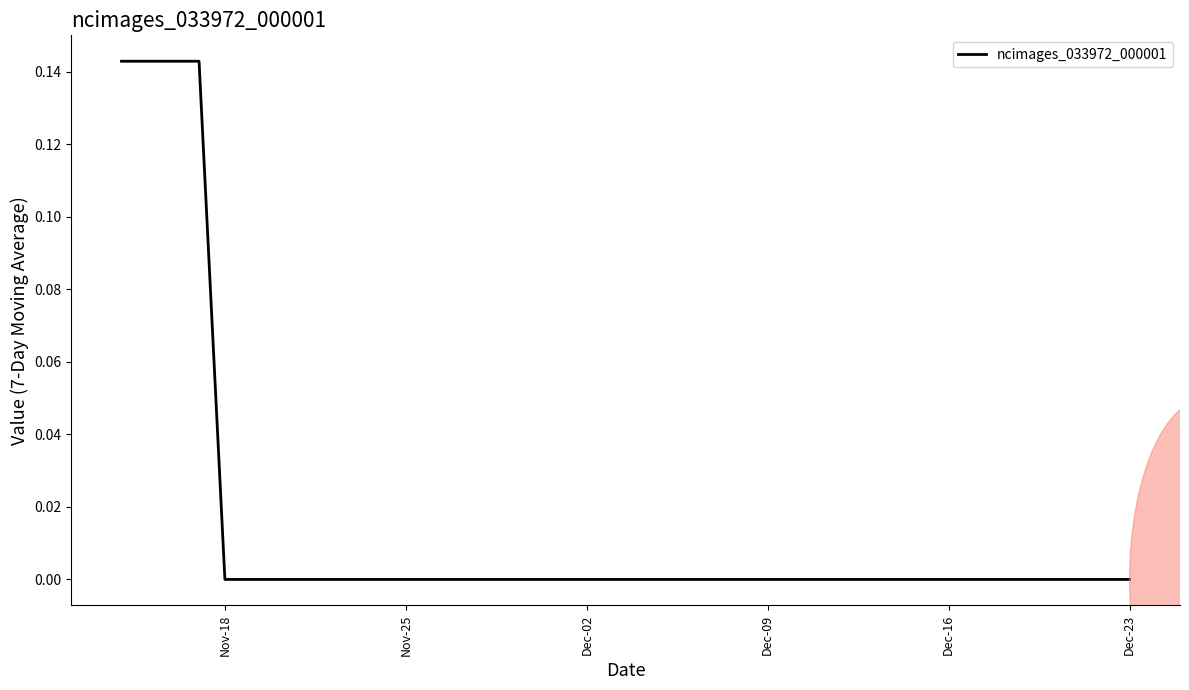

Is this an area chart (filled region under the line)?

No